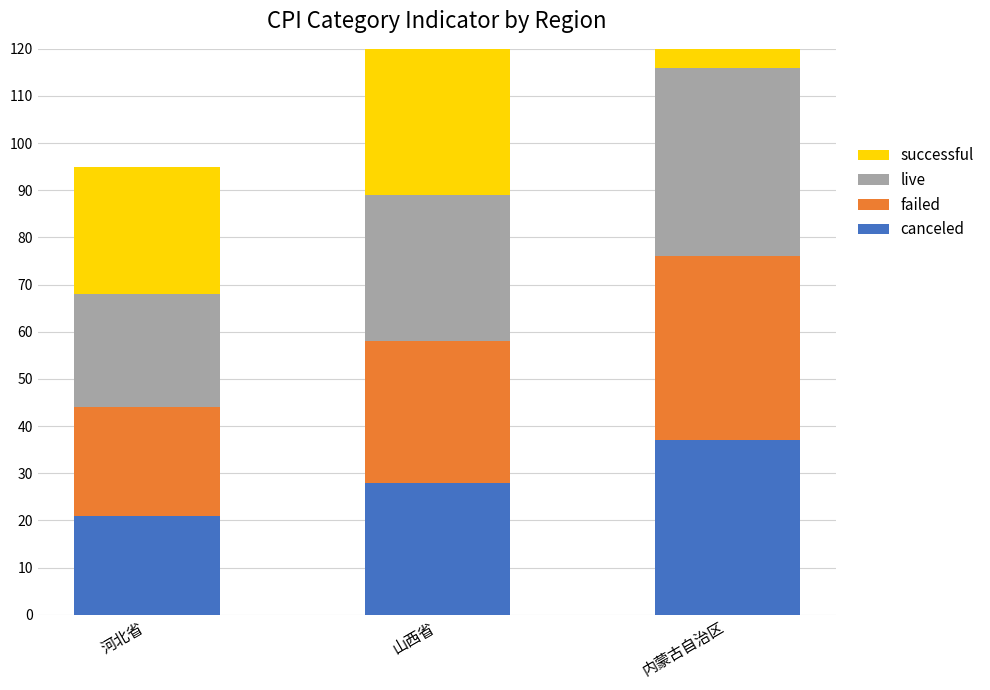

Count the canceled values in the range 21 to 37.

3